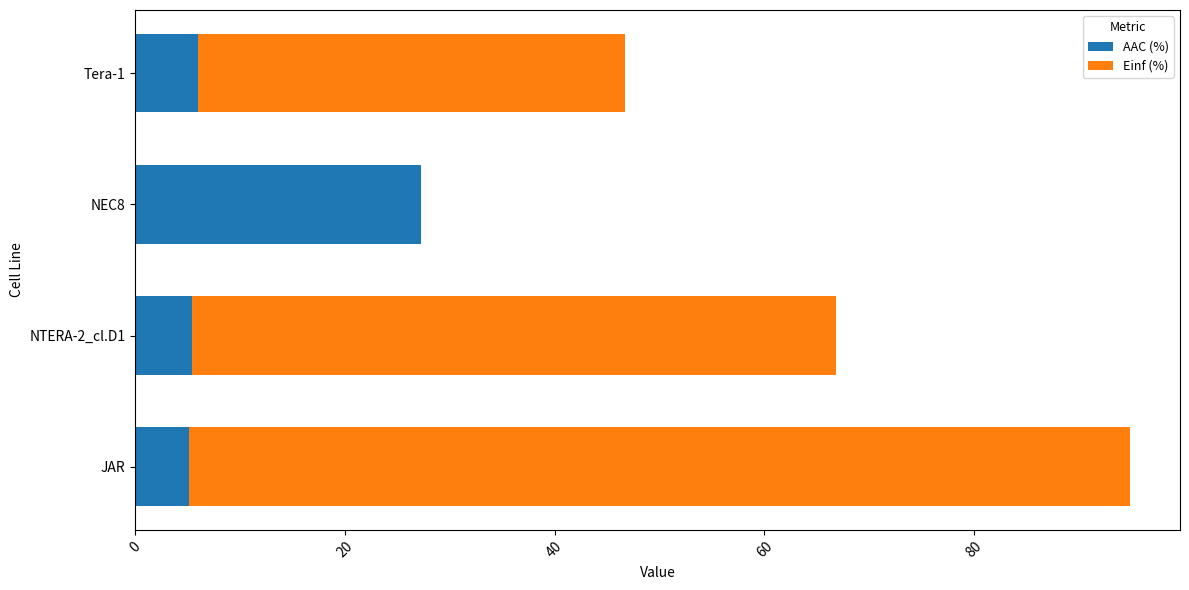

What is the highest value of the AAC (%) series?

27.2